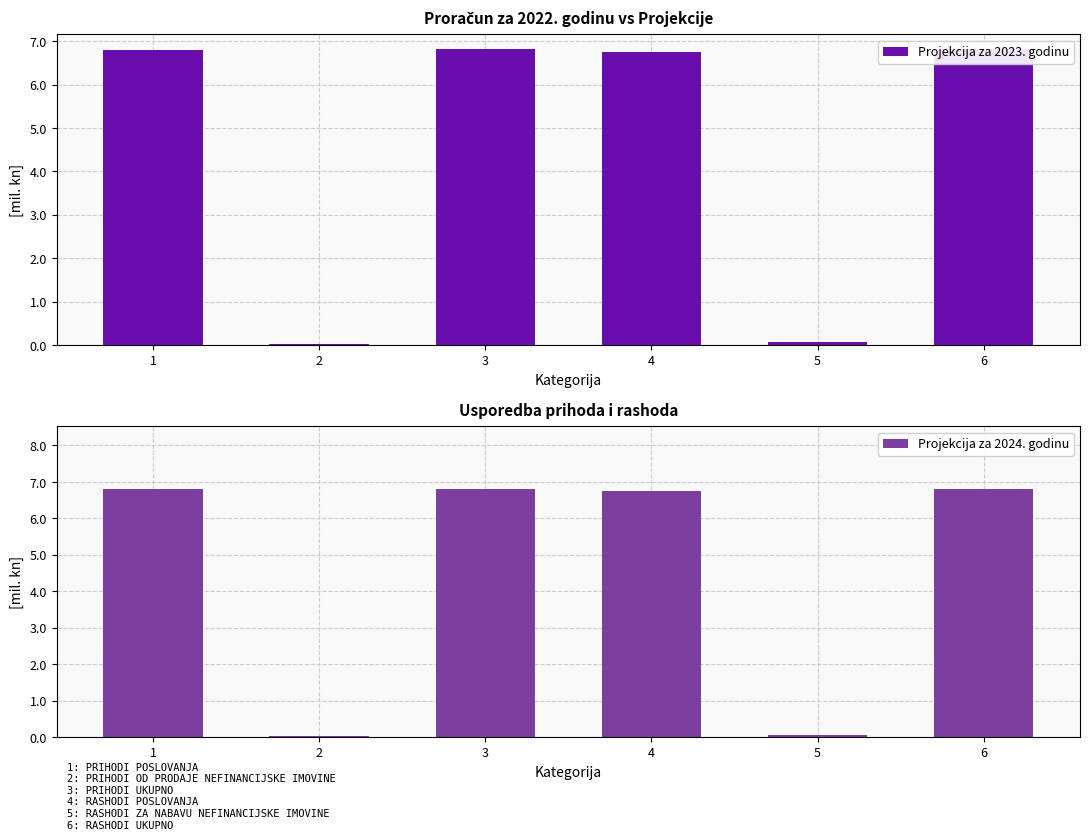

Reading left to right, list all the values displayed in this chart.

Projekcija za 2023. godinu: 6.8	0.0	6.8	6.7	0.1	6.8
Projekcija za 2024. godinu: 6.8	0.0	6.8	6.7	0.1	6.8